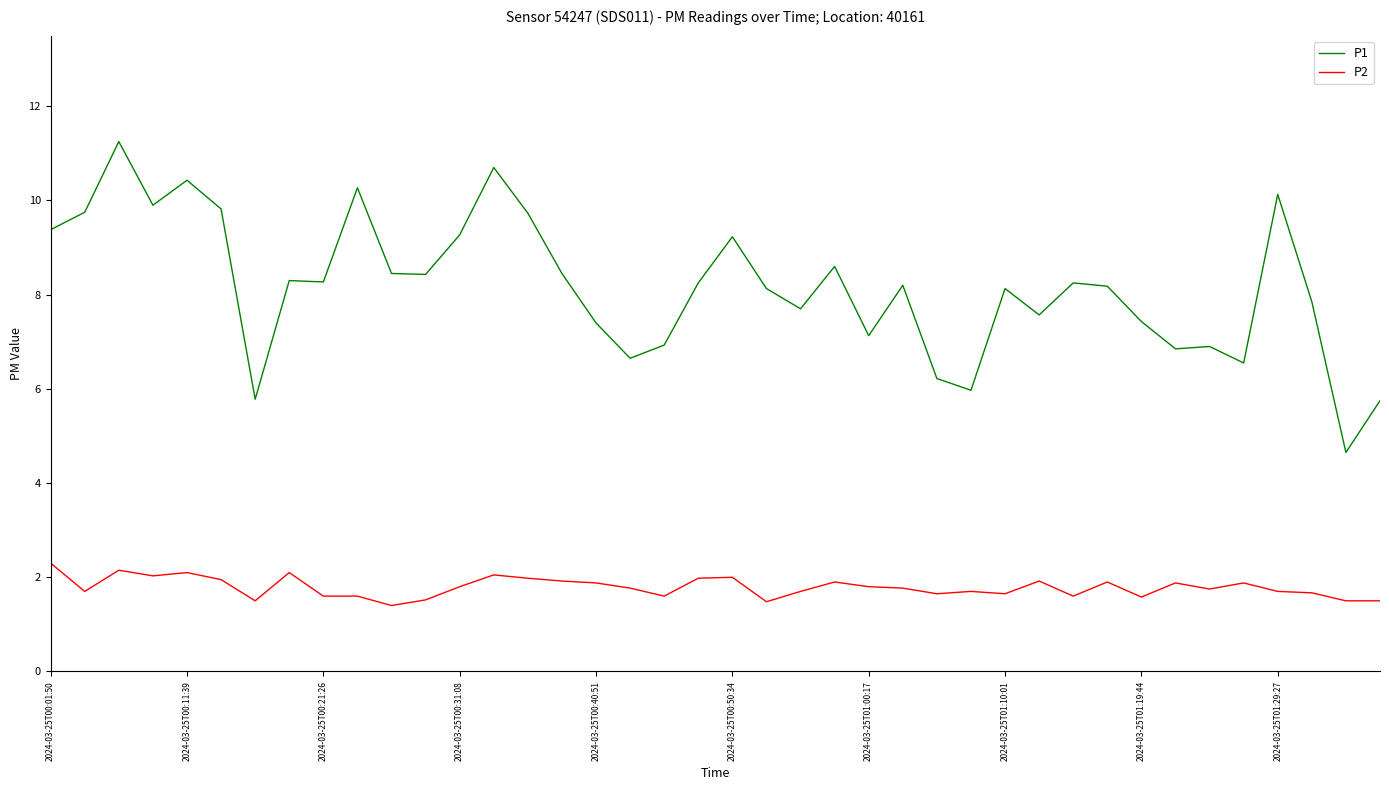

What is the minimum value for P1?

4.7